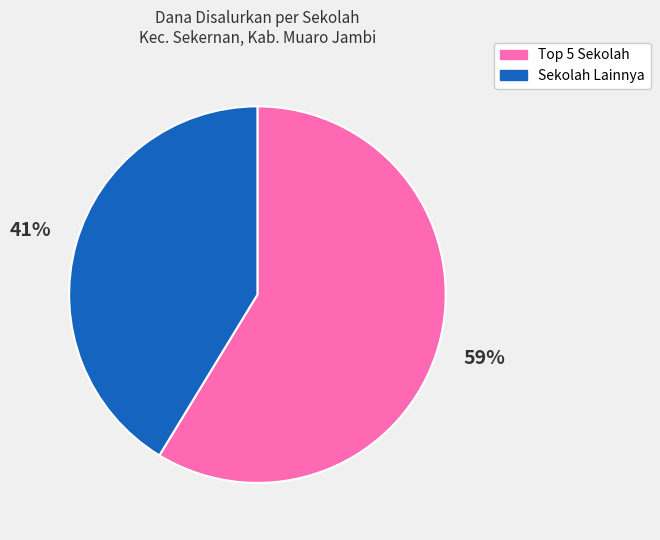

What percentage is the Sekolah Lainnya slice, to the nearest percent?

41%